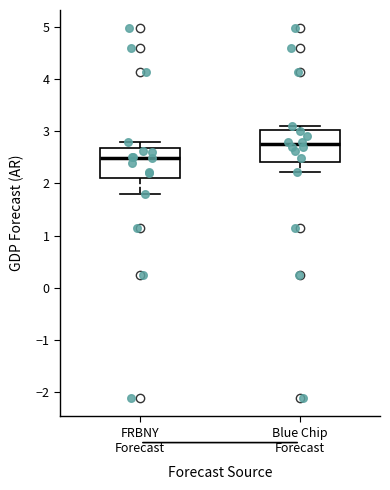

Reading left to right, read every box against the y-axis: the position of its median line, the range the box covers, and the ends of its whiskers. The values are not printed on the chart, so give them approximately, as read against the axis.

FRBNY Forecast: median 2.5, box 2.1 to 2.7, whiskers 1.8 to 2.8
Blue Chip Forecast: median 2.8, box 2.4 to 3.0, whiskers 2.2 to 3.1